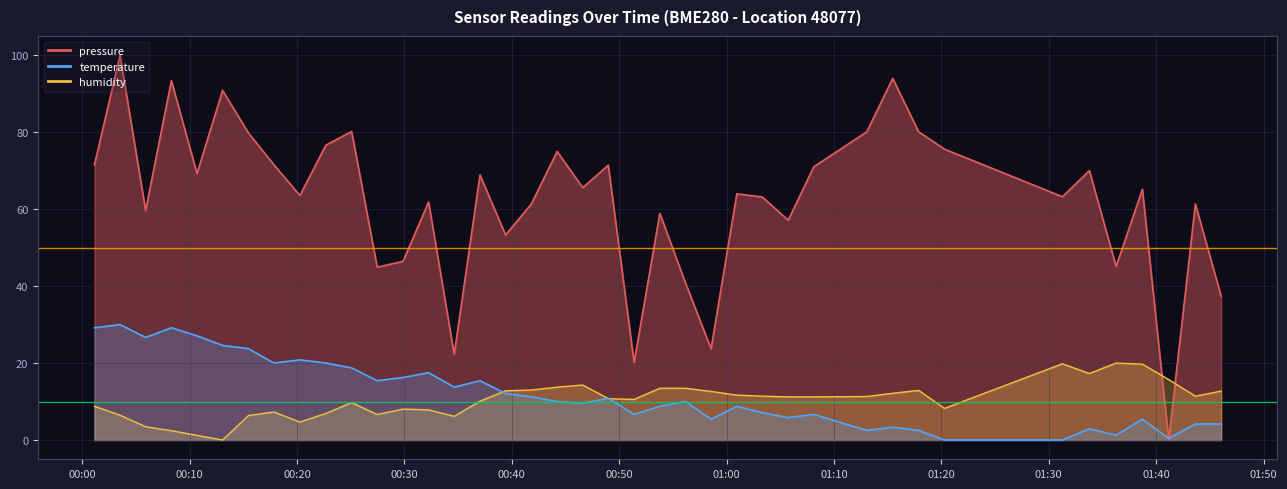

How many values in the pressure series exceed 65?

20